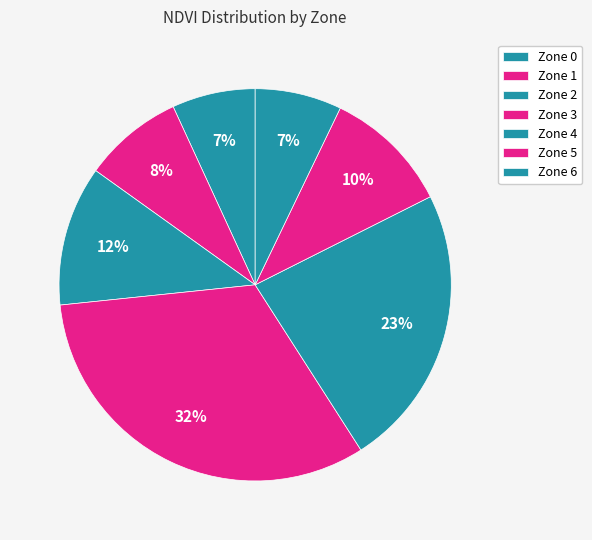

Which category has the biggest portion of the pie?

Zone 3